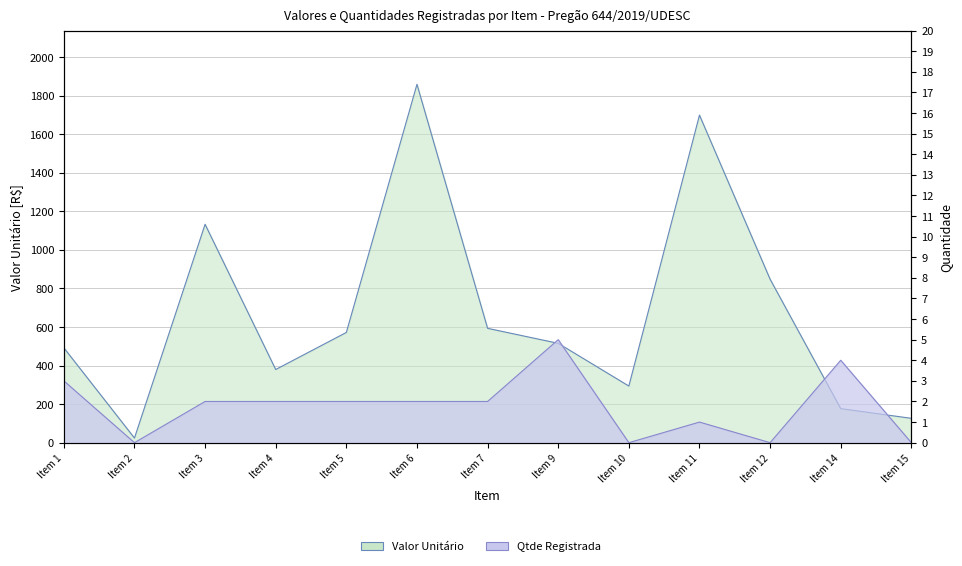

What is the spread (max minus min) of values at Item 12?

848.0